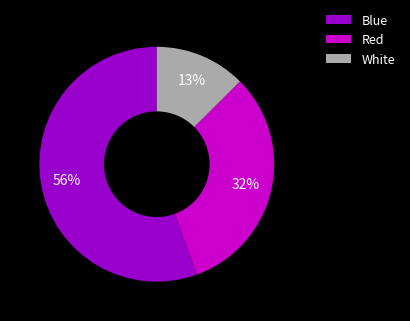

Between Red and Blue, which is larger?

Blue